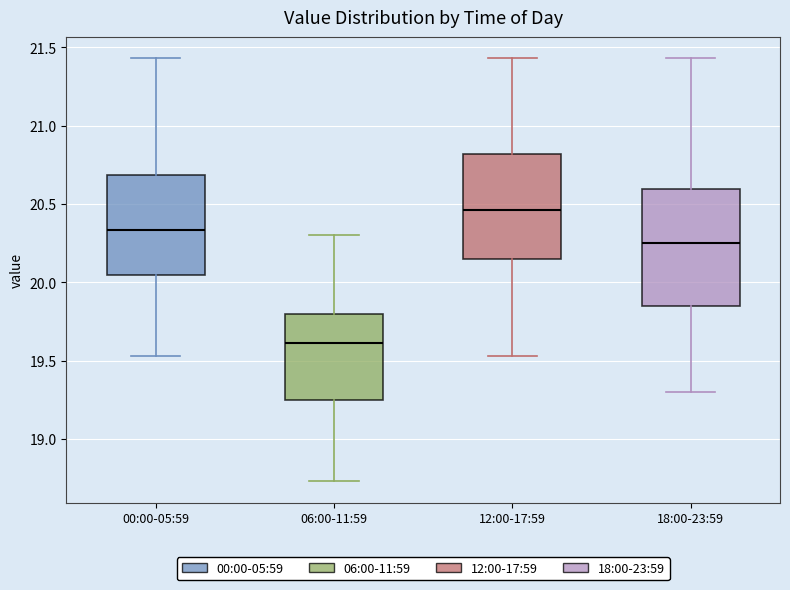

Comparing the boxes themselves (not the whiskers), which one is the tallest?

18:00-23:59